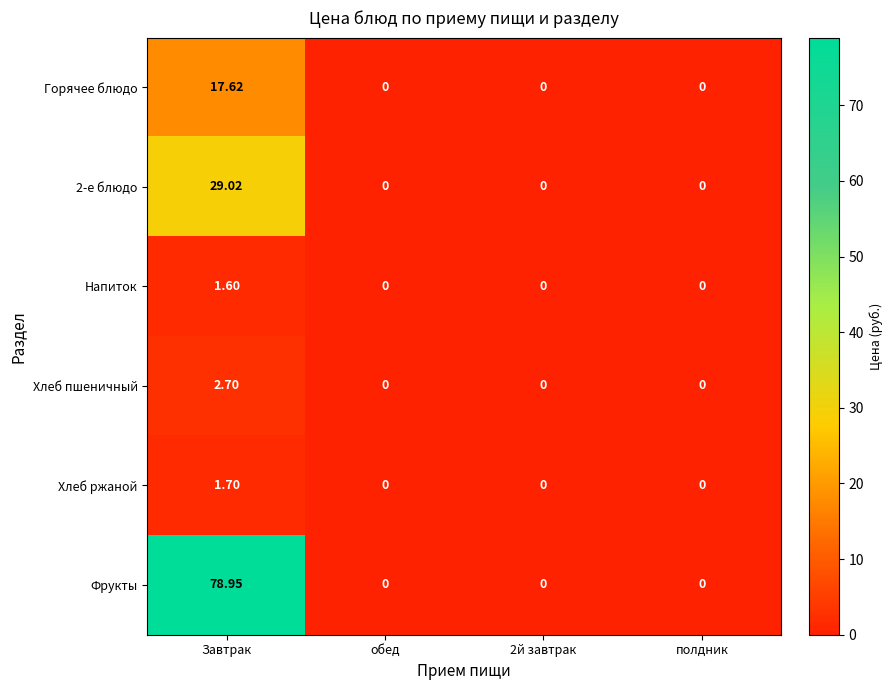

Which series has the largest total across all categories?

Фрукты